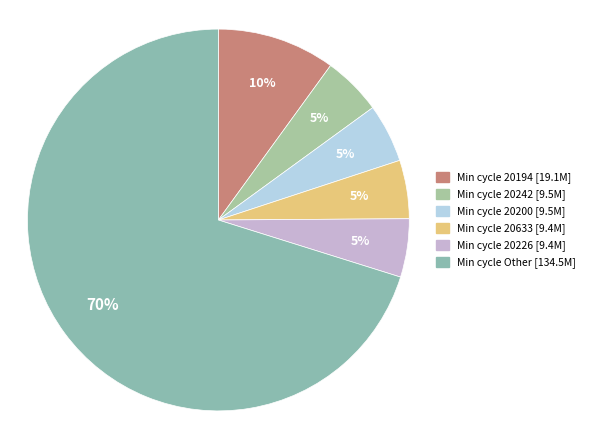

Is there any slice that represents more than half of the pie?

Yes